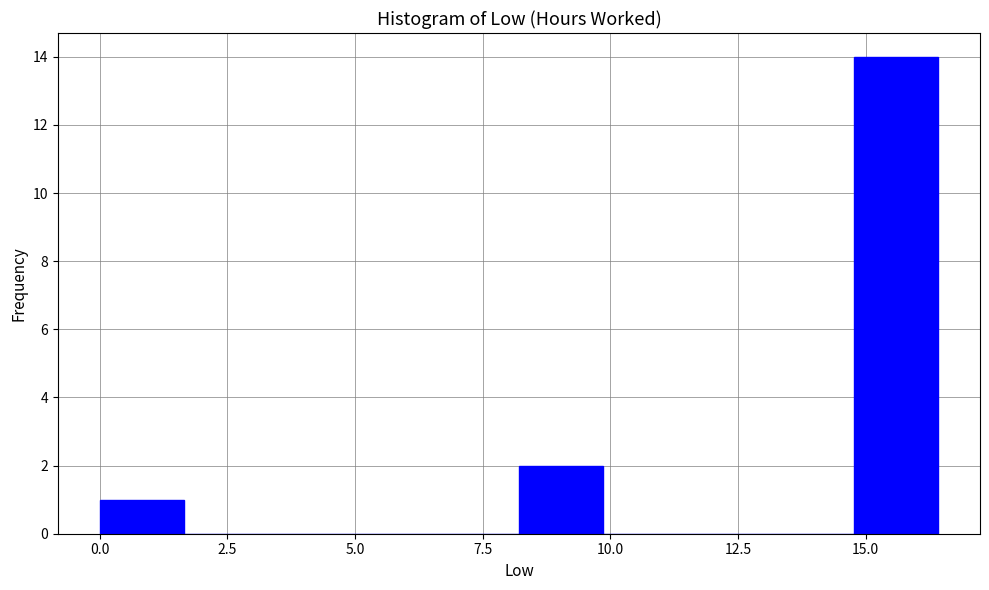

Around what value on the x-axis is the tallest bar? Give the approximate position of its centre, as read against the axis.

15.5